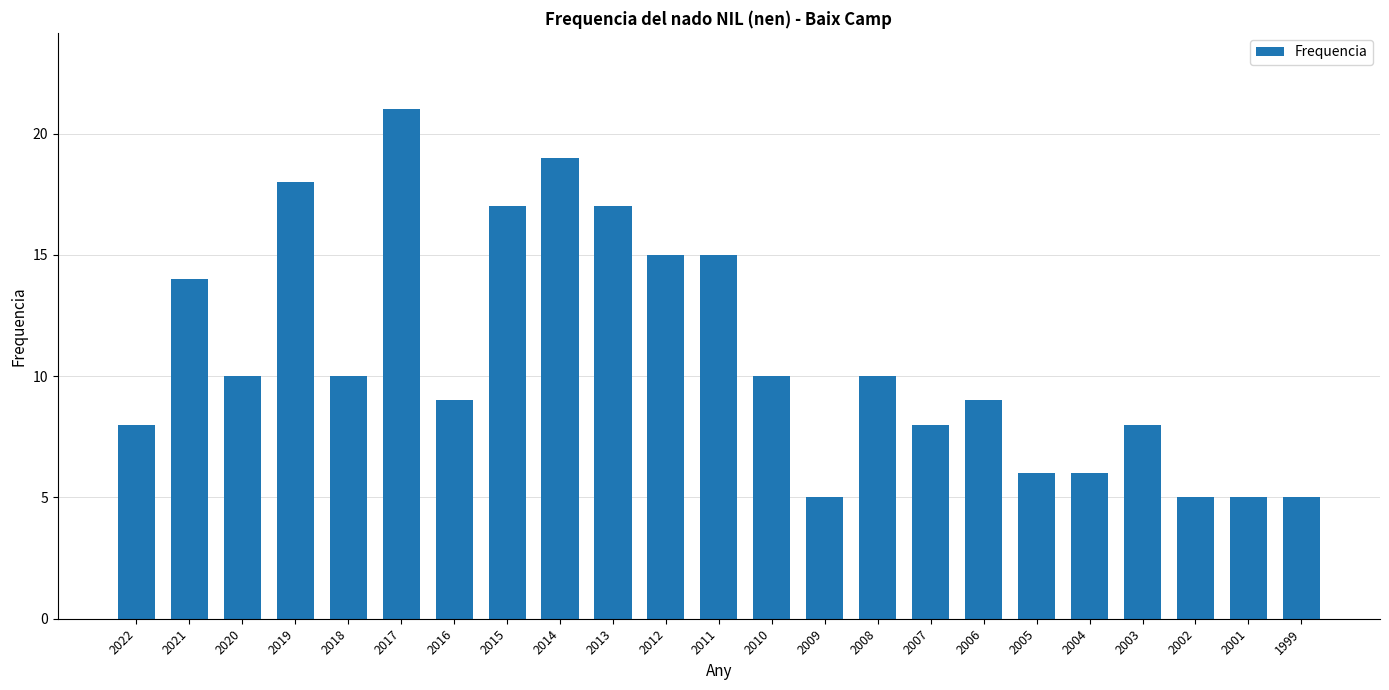

What is the value of the 6th bar from the left?

21